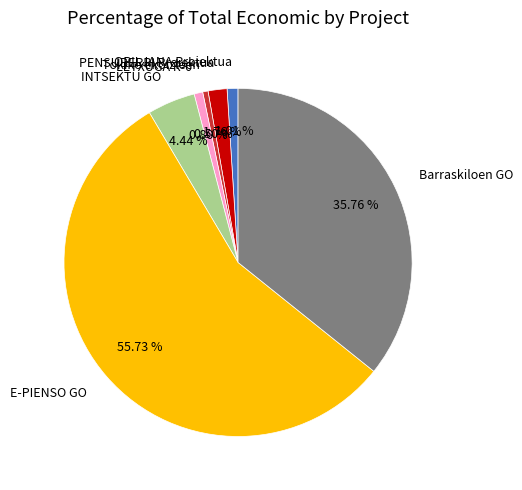

To the nearest percent, what is the difference between the E-PIENSO GO and OPILJANA Proiektua slice percentages?

55%